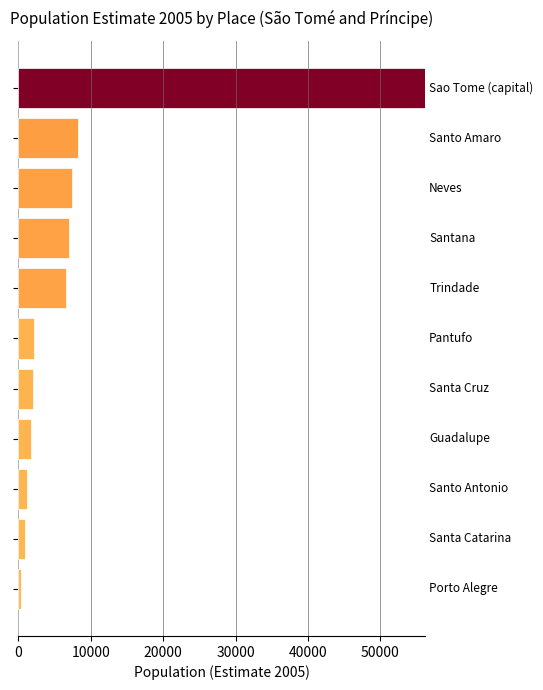

What is the sum of all values?

93811